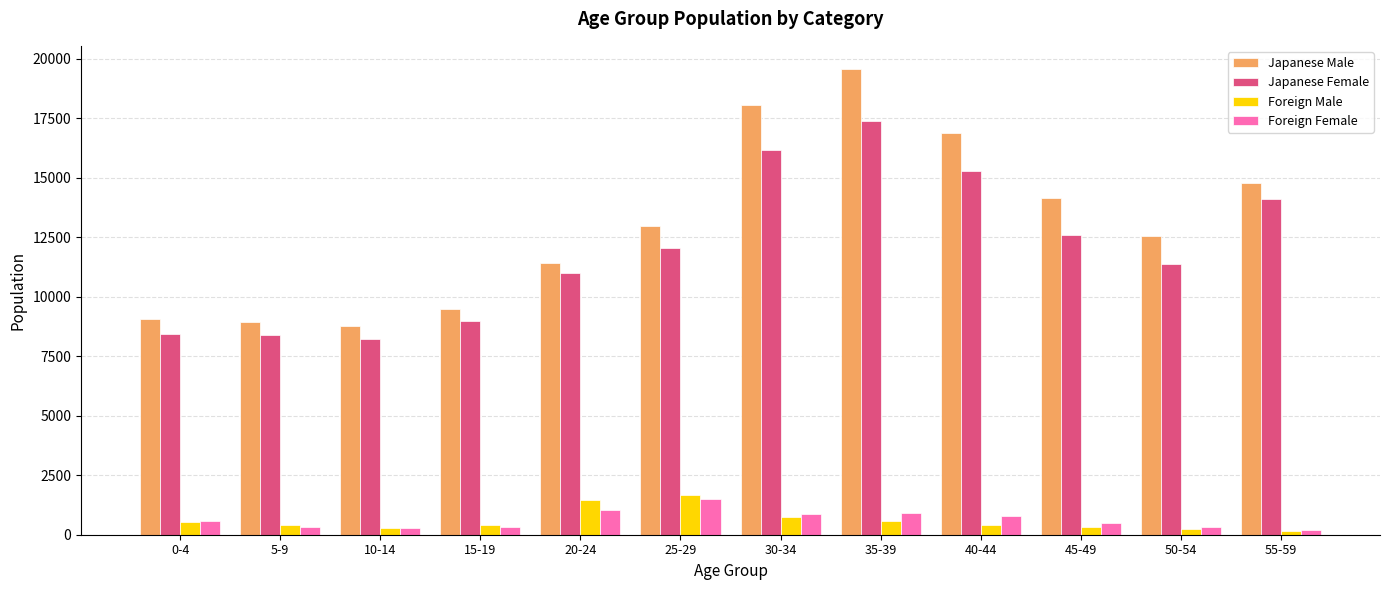

How many data points does each series have?

12